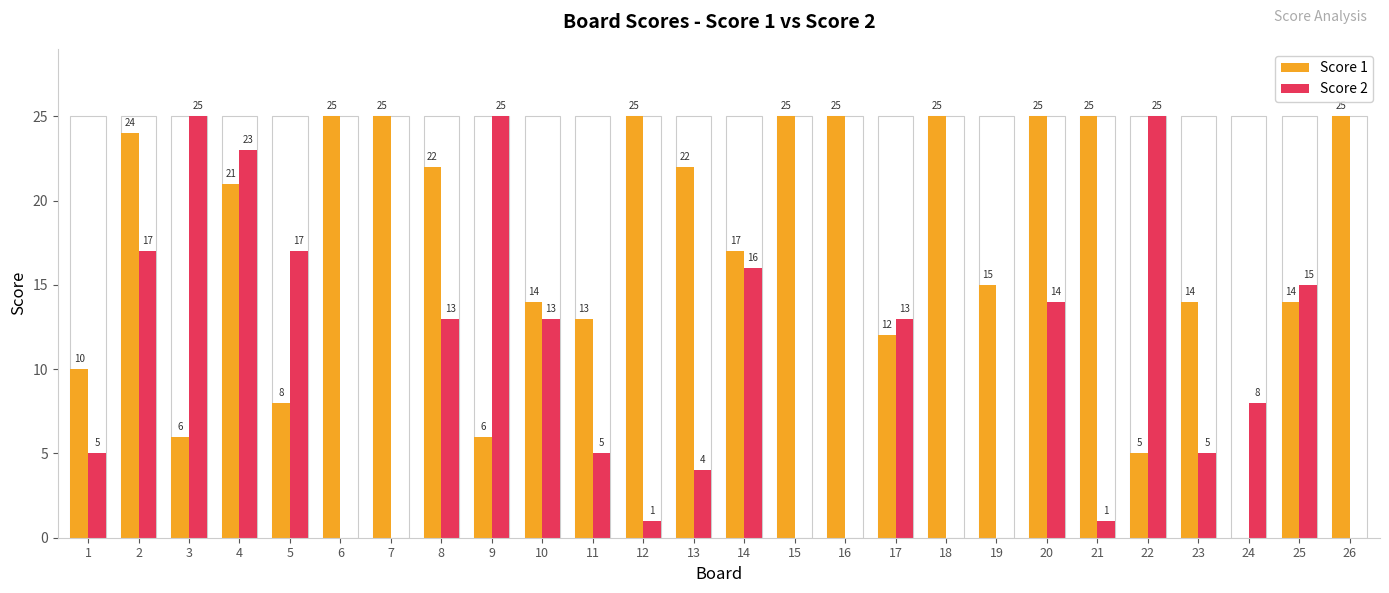

The value of Score 2 at 2 is 17. True or false?

True